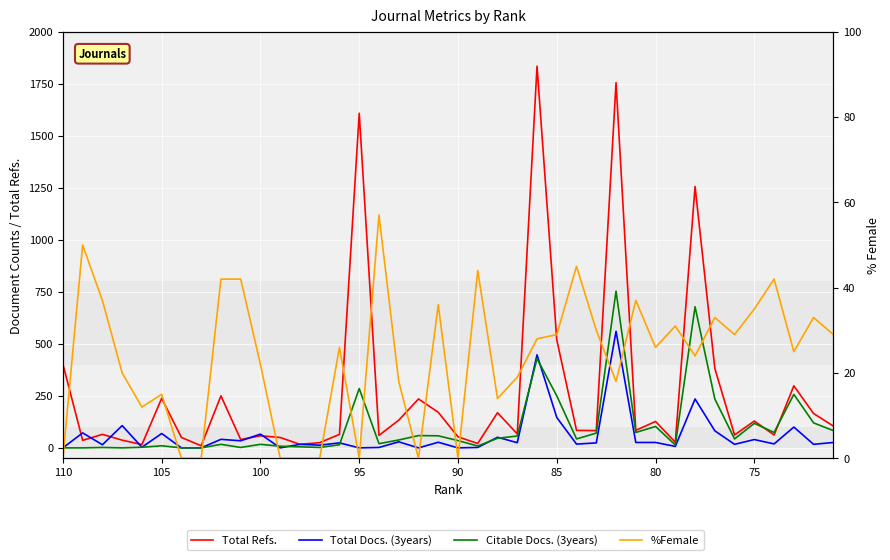

How many lines are shown in the chart?

4